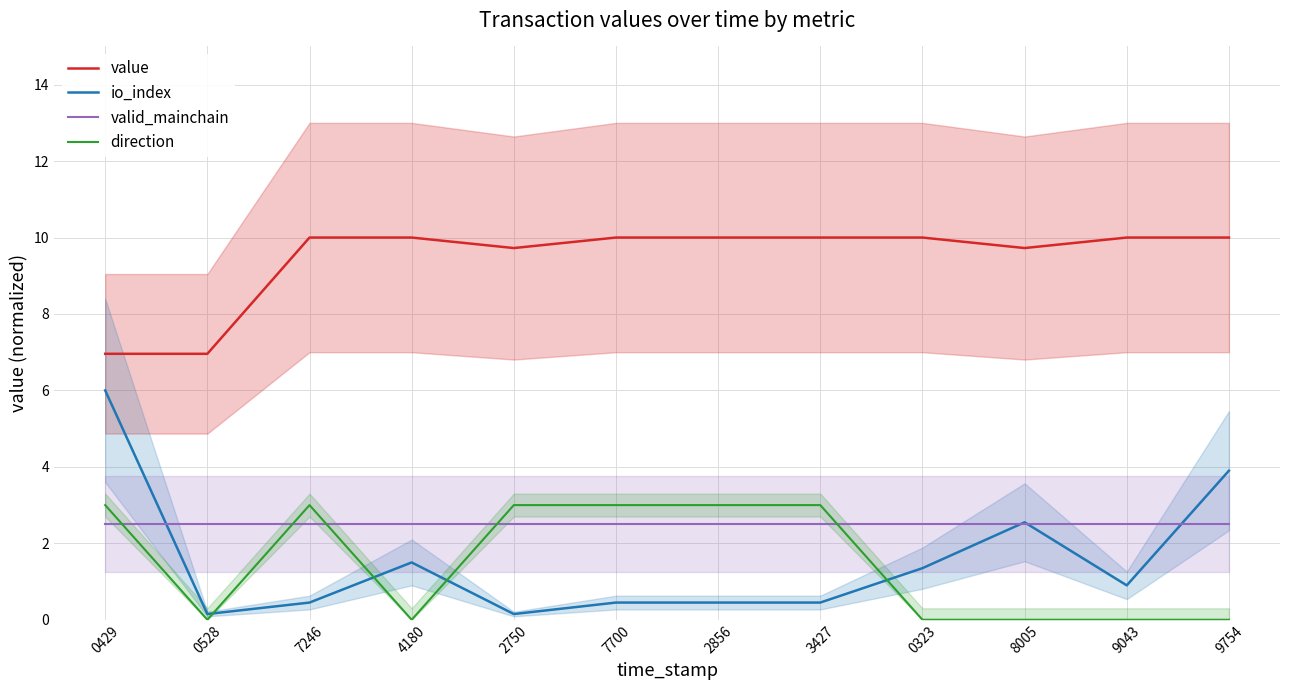

At which label is direction closest to 1?

0528